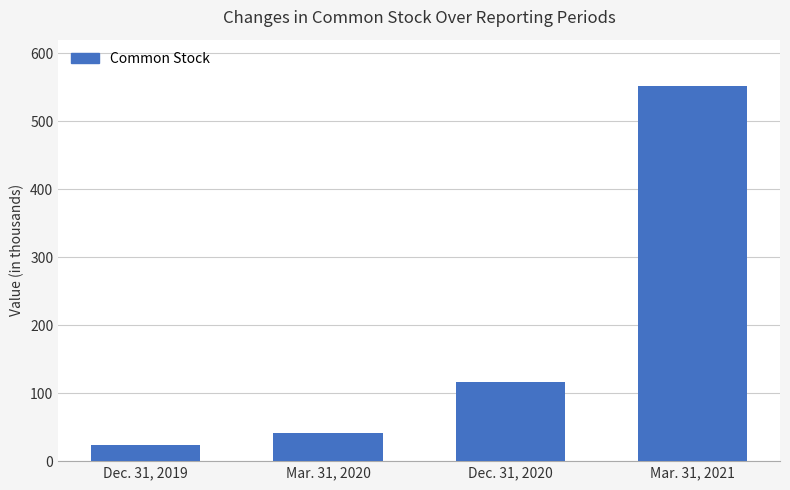

List the labels in order of value, smallest first.

Dec. 31, 2019, Mar. 31, 2020, Dec. 31, 2020, Mar. 31, 2021